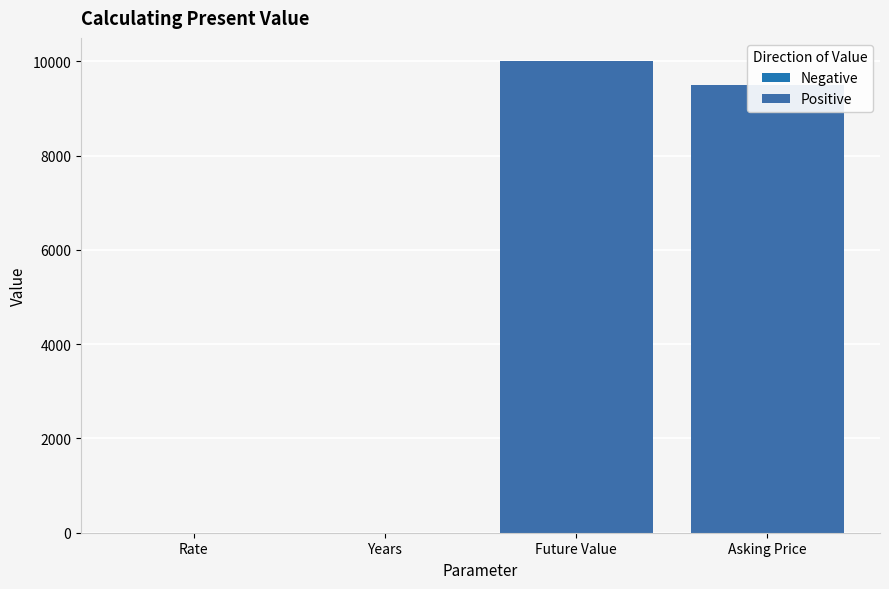

Does the chart contain stacked bars?

No